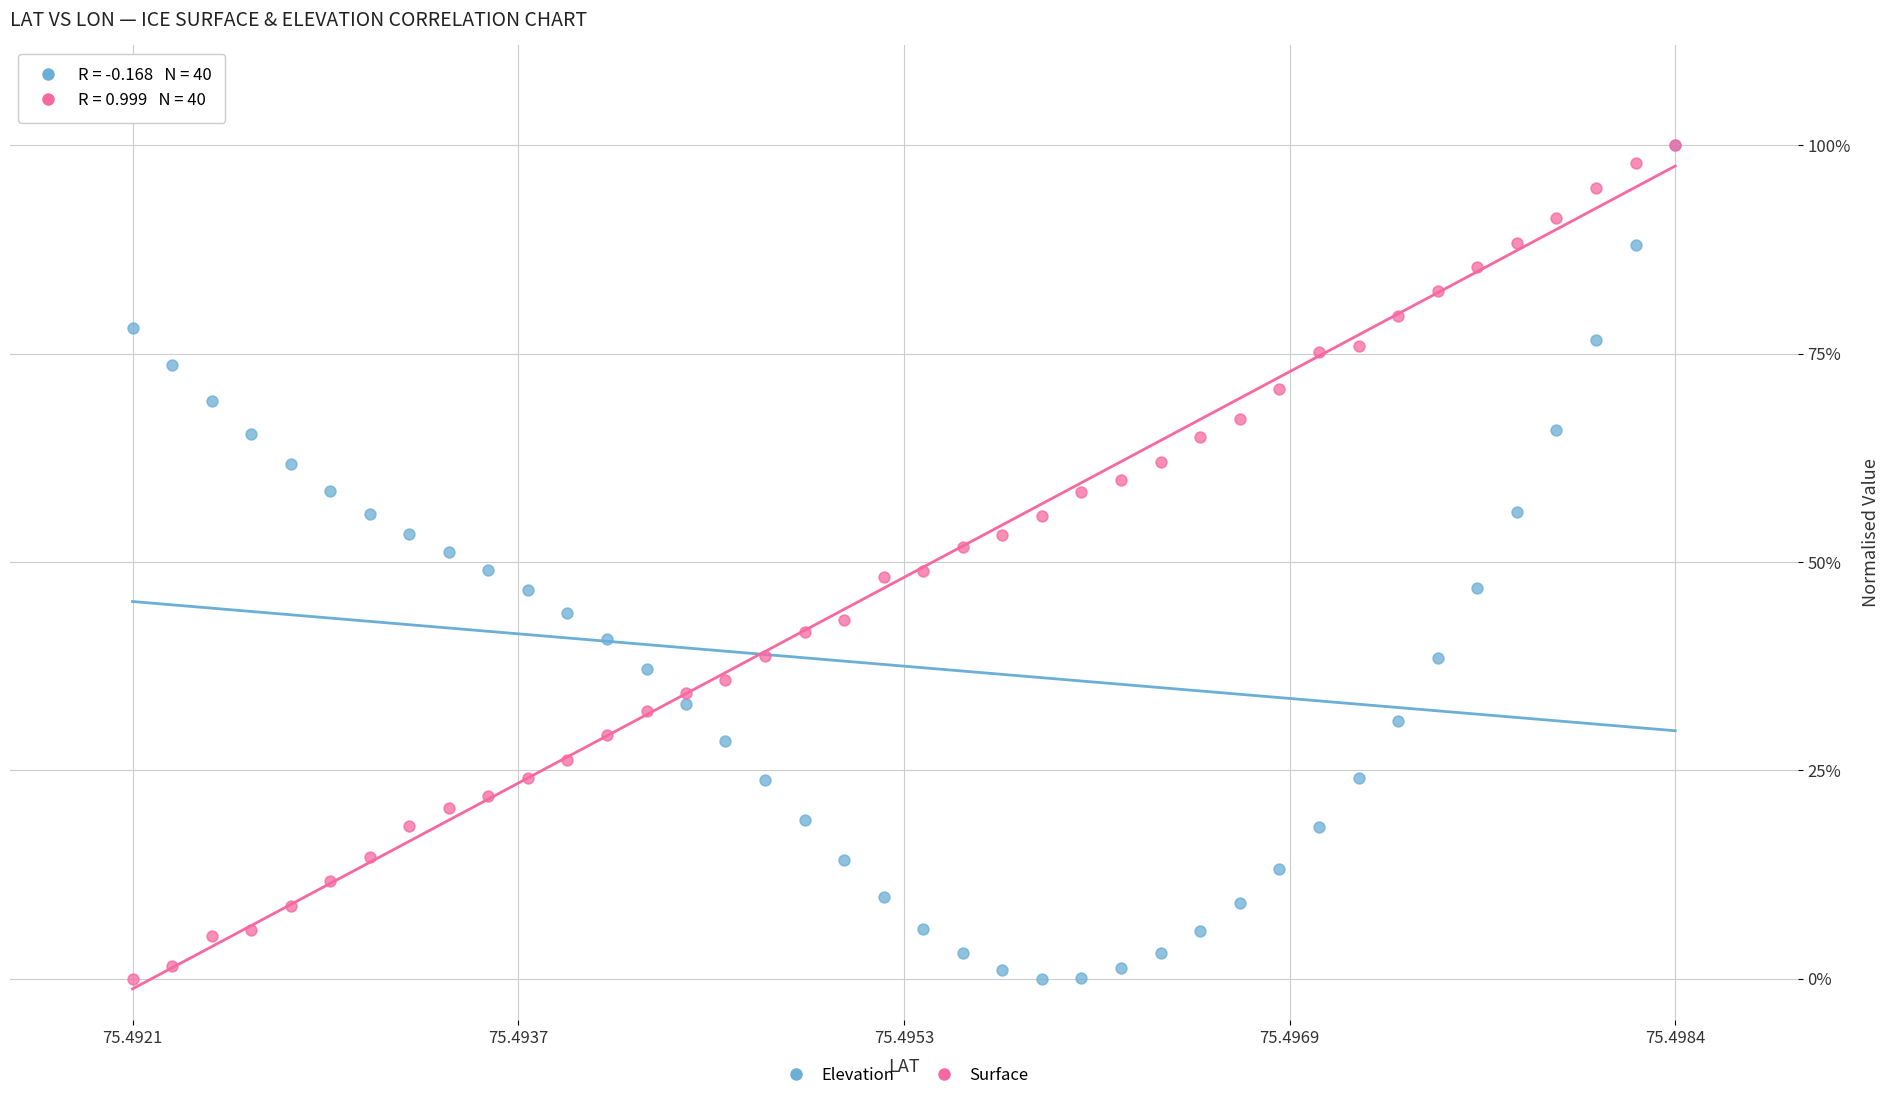

What are all the series names shown in the legend?

Elevation, Surface